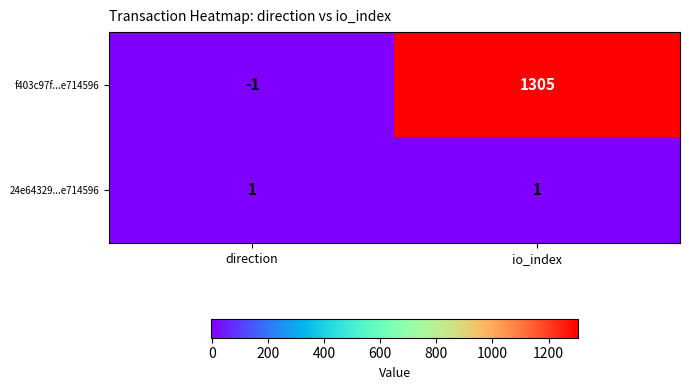

Reading right to left, transcribe all the data shown in this chart.

f403c97f...e714596: 1305	-1
24e64329...e714596: 1	1